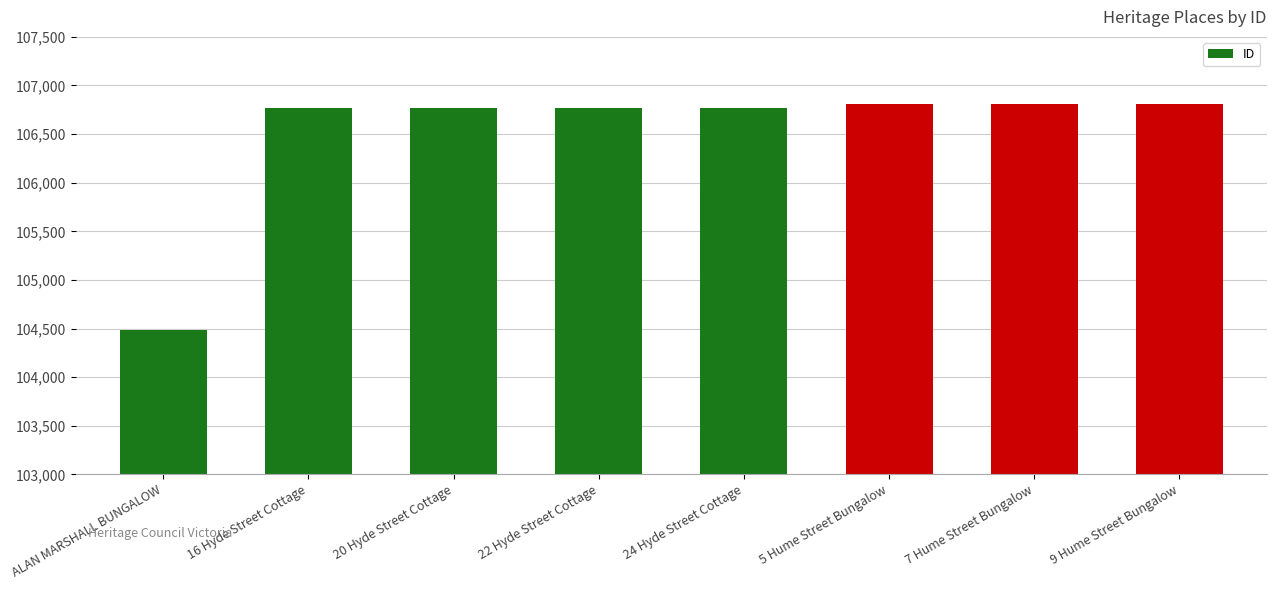

What value does the data have at ALAN MARSHALL BUNGALOW, to the nearest 100?

104500